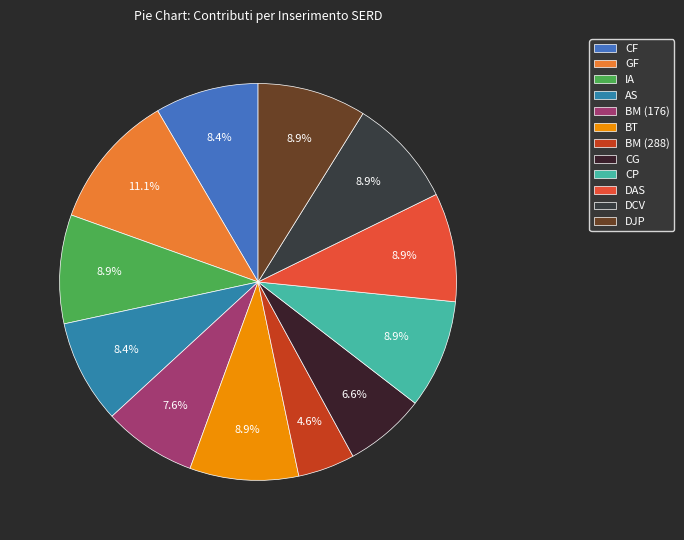

What is the largest slice in the pie chart?

GF